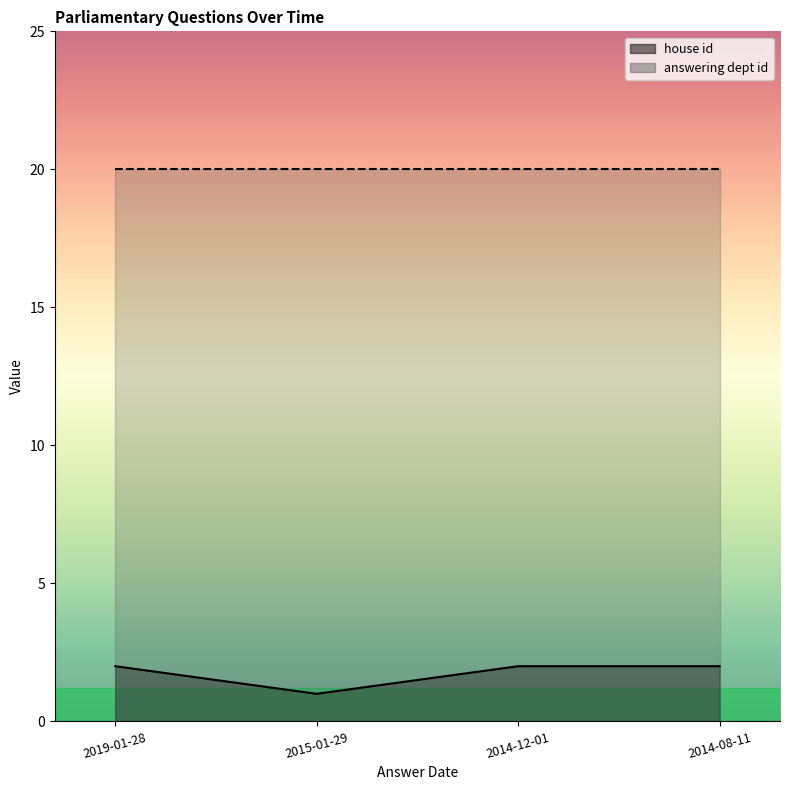

Count the values in the range 2 to 3.

3